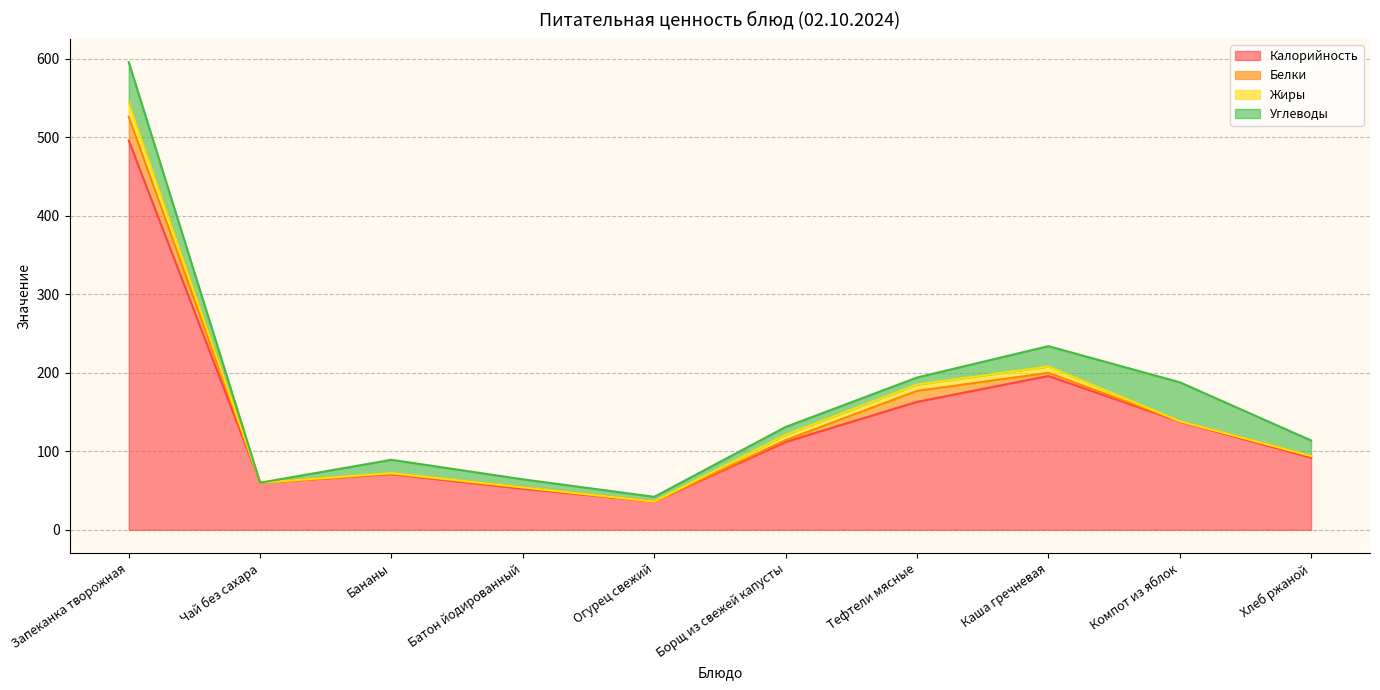

Rank the categories by Белки value from lowest to highest.

Чай без сахара, Огурец свежий, Компот из яблок, Бананы, Батон йодированный, Хлеб ржаной, Борщ из свежей капусты, Каша гречневая, Тефтели мясные, Запеканка творожная